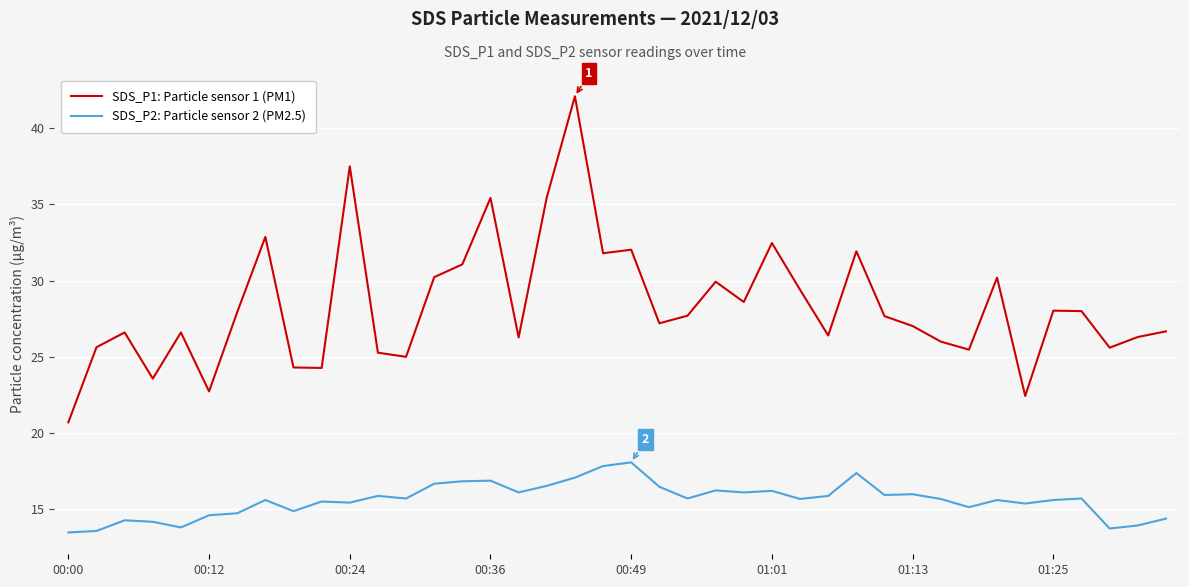

What is the greatest value displayed?

42.1